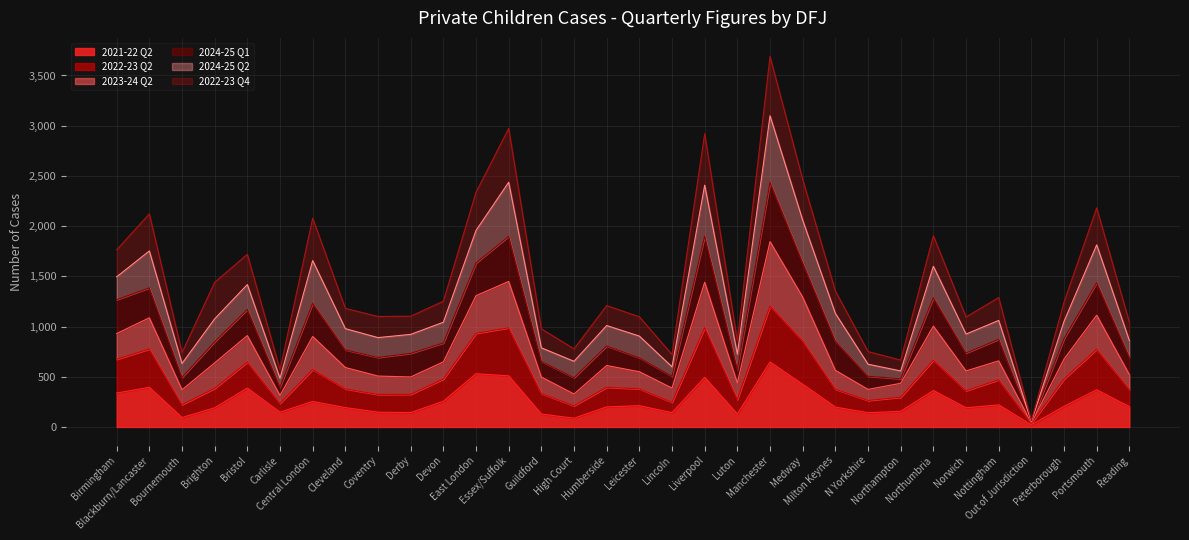

At which label does 2022-23 Q2 first exceed 384?

Birmingham